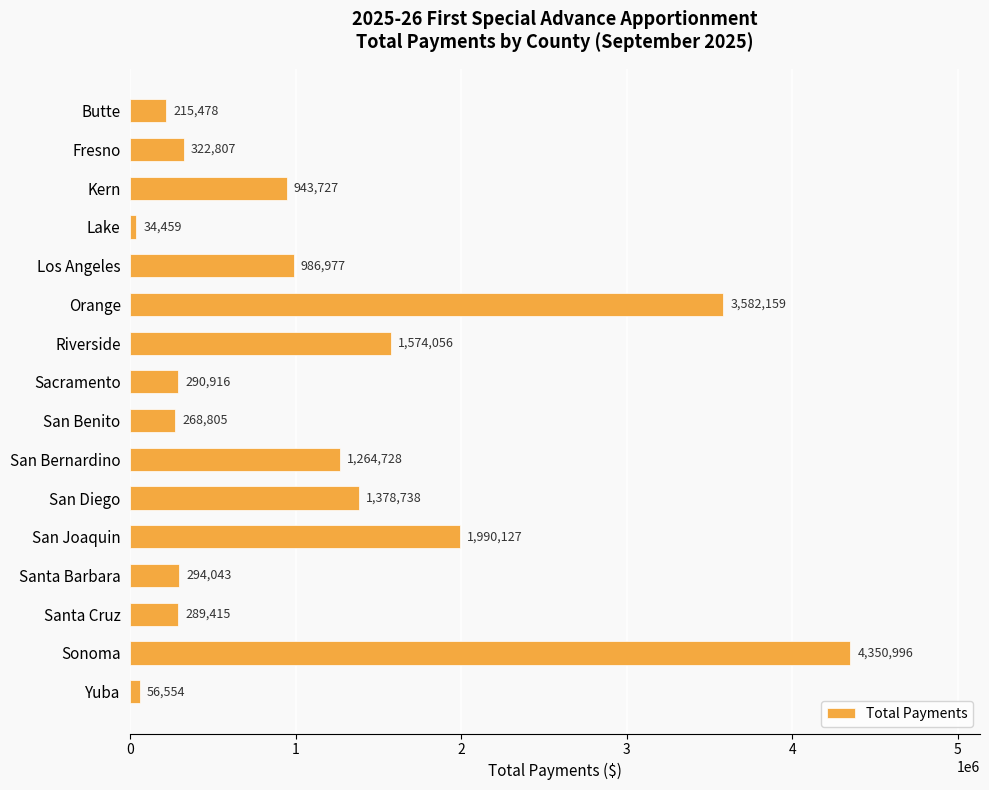

True or false: the data shows 495808 at Sacramento.

False